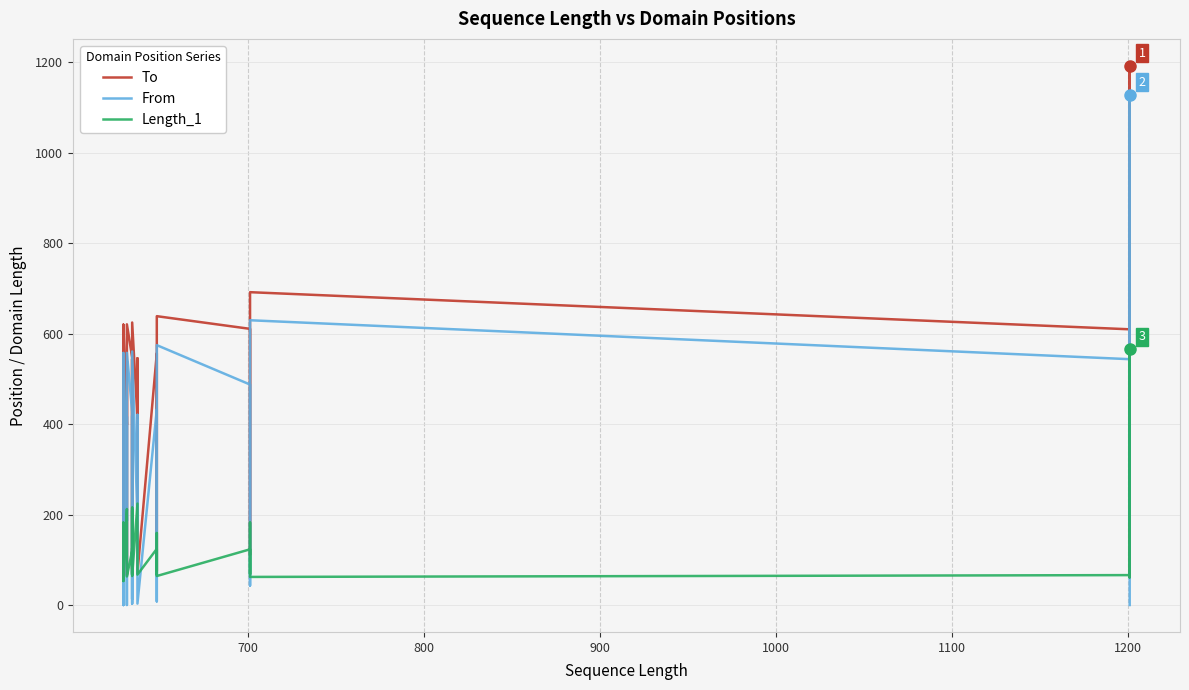

Is the value of To at 33 greater than the value of Length_1 at 11?

Yes